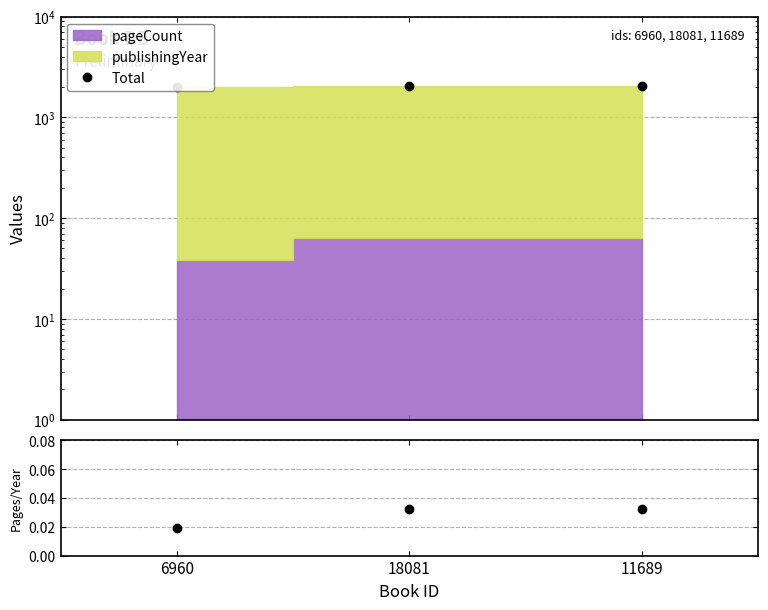

What is the label of the 3rd point from the right?

6960